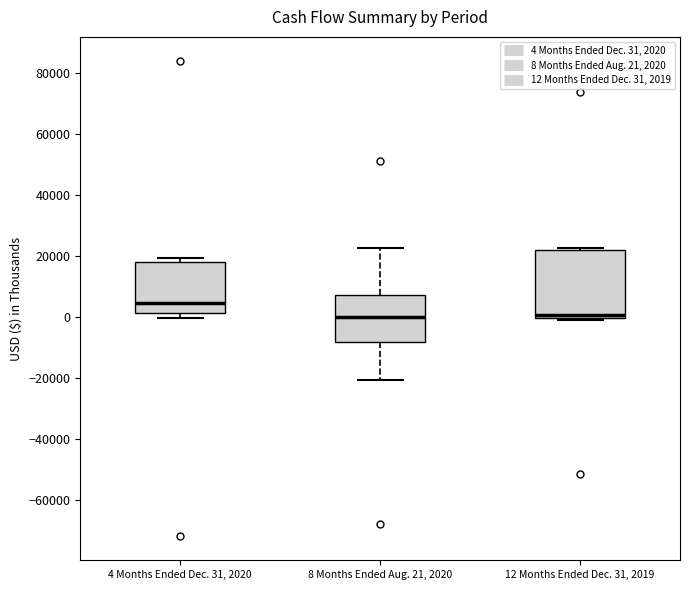

Which box is the tallest, from its lower edge to its upper edge?

12 Months Ended Dec. 31, 2019